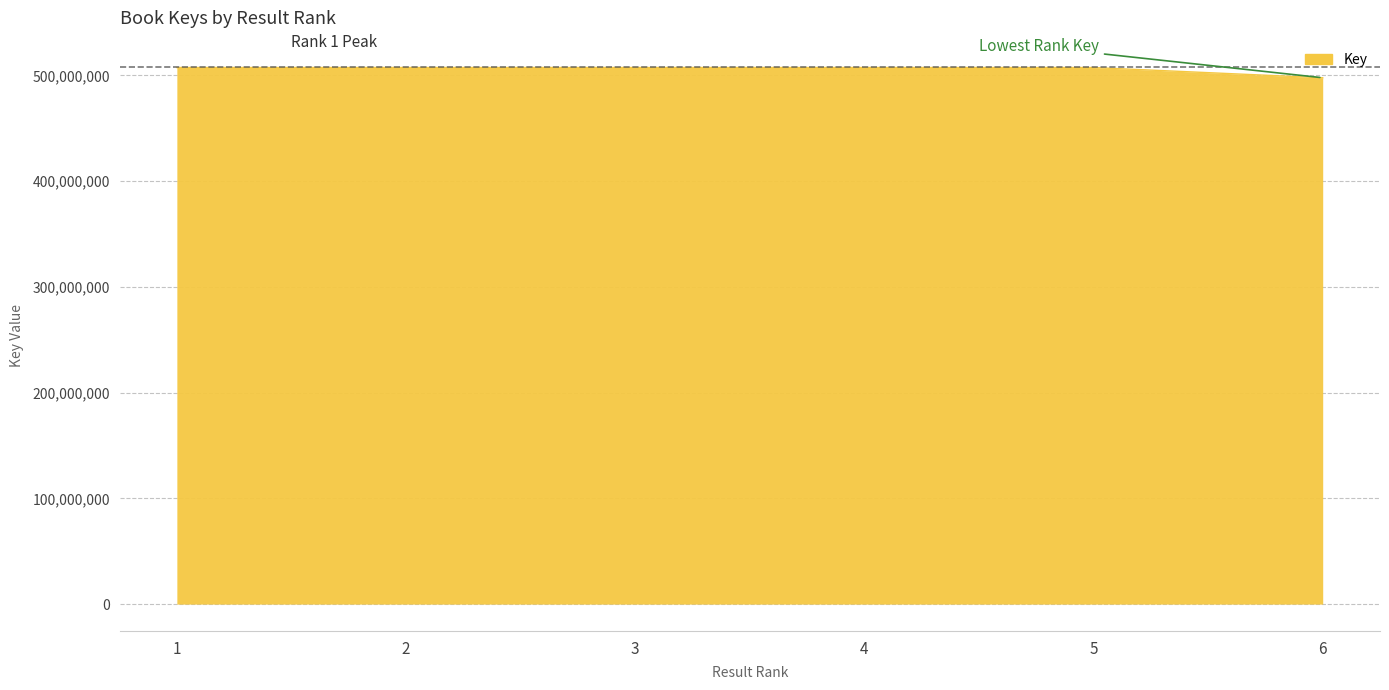

What is the maximum value shown in the chart?

507405352